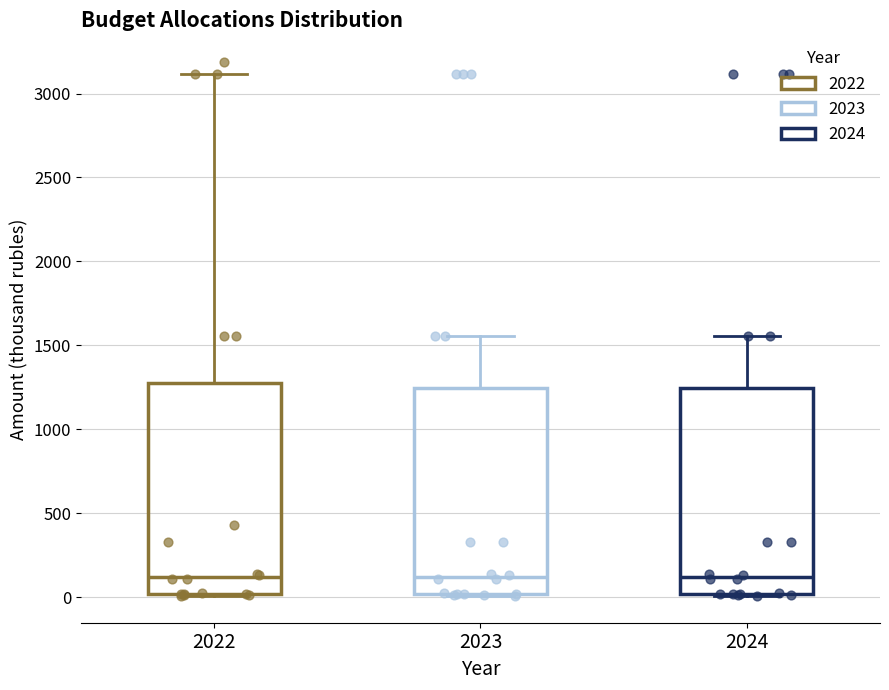

Reading left to right, read every box against the y-axis: the position of its median line, the range the box covers, and the ends of its whiskers. The values are not printed on the chart, so give them approximately, as read against the axis.

2022: median 100, box 0 to 1250, whiskers 0 to 3100
2023: median 100, box 0 to 1250, whiskers 0 to 1550
2024: median 100, box 0 to 1250, whiskers 0 to 1550